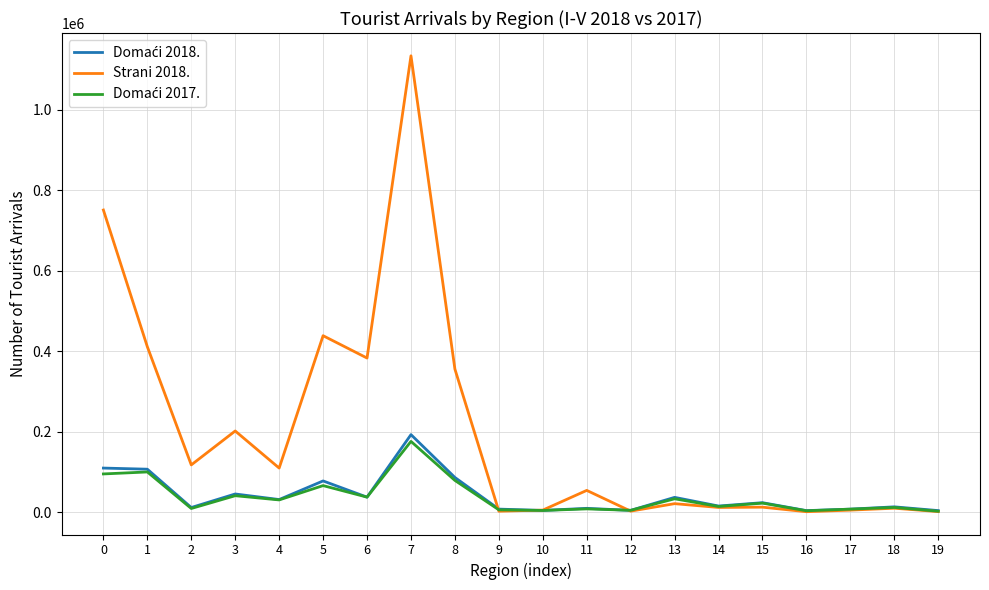

At which category does Strani 2018. reach its first local peak?

3